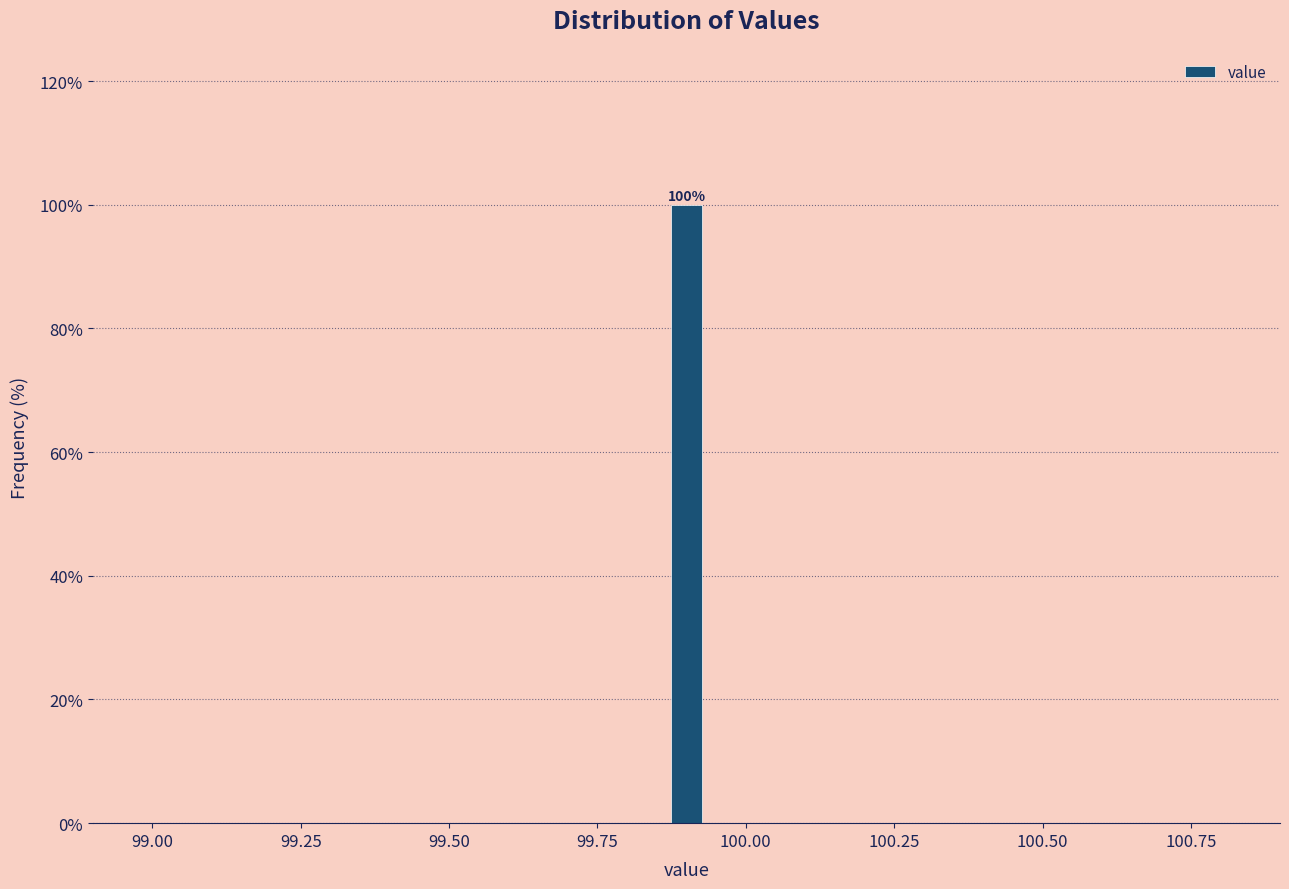

Around what value on the x-axis is the tallest bar? Give the approximate position of its centre, as read against the axis.

99.90